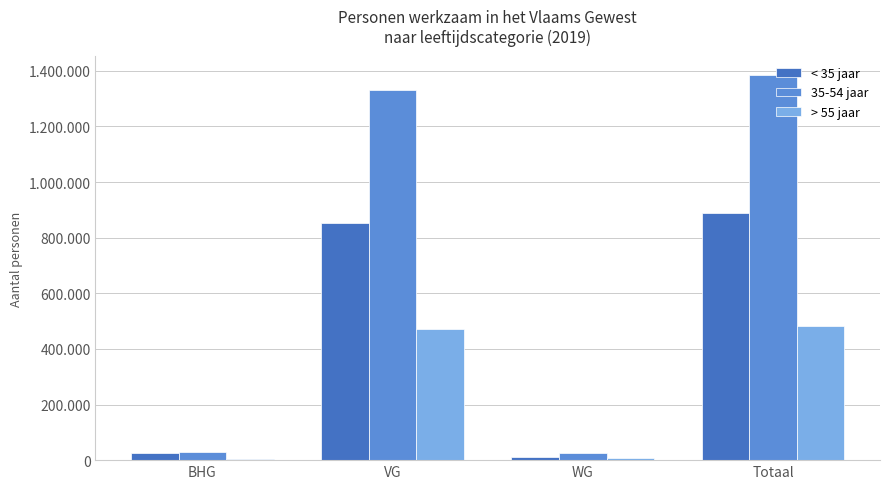

At BHG, list the series in order from largest to smallest.

35-54 jaar, < 35 jaar, > 55 jaar